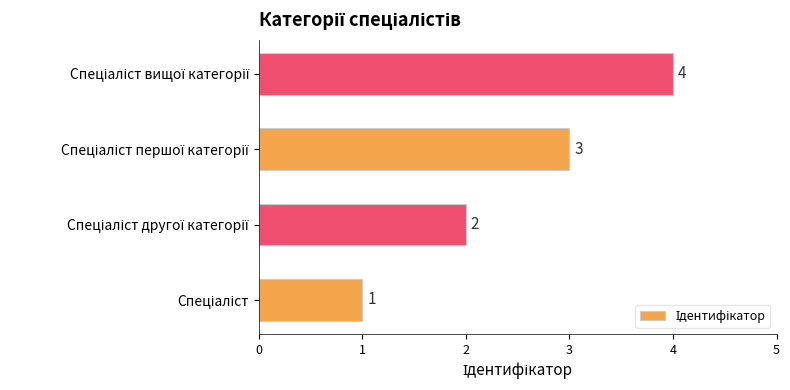

Count the values in the range 2 to 4.

3